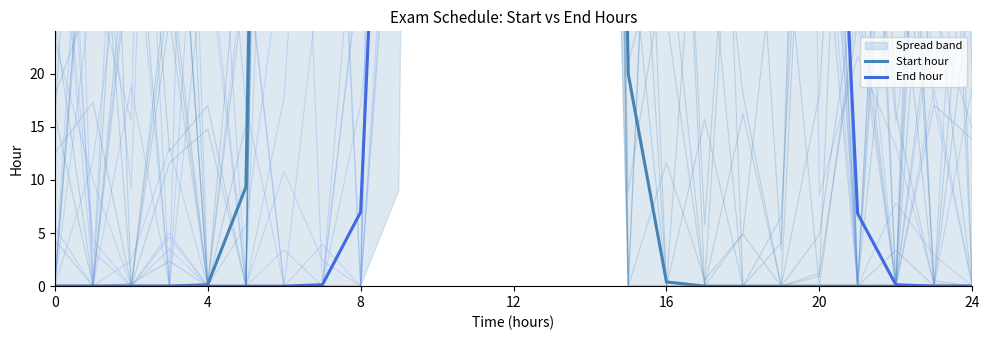

Is this an area chart (filled region under the line)?

No